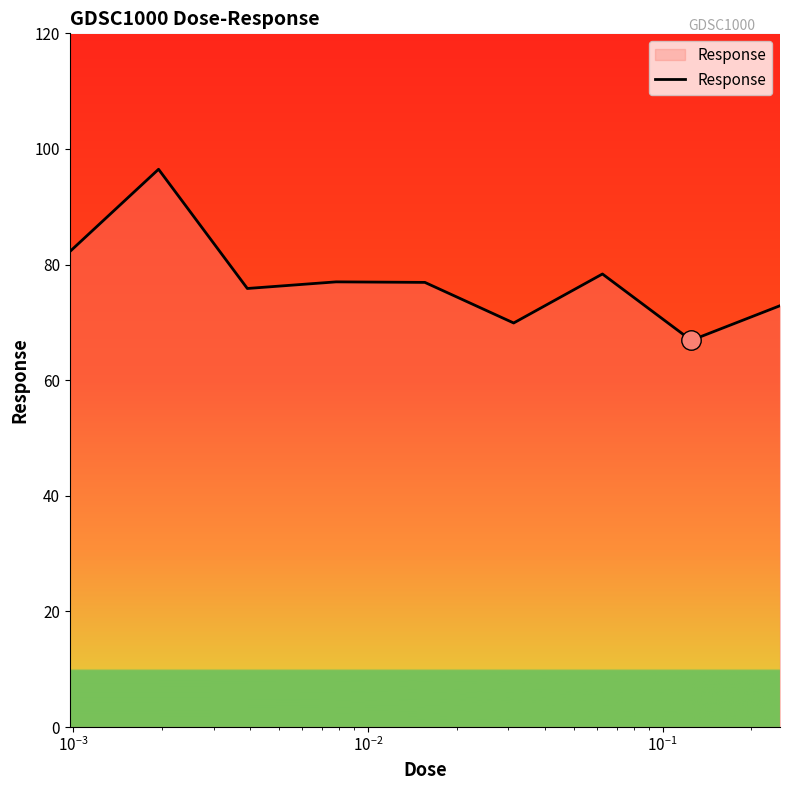

What is the difference between the maximum and minimum values?

29.6